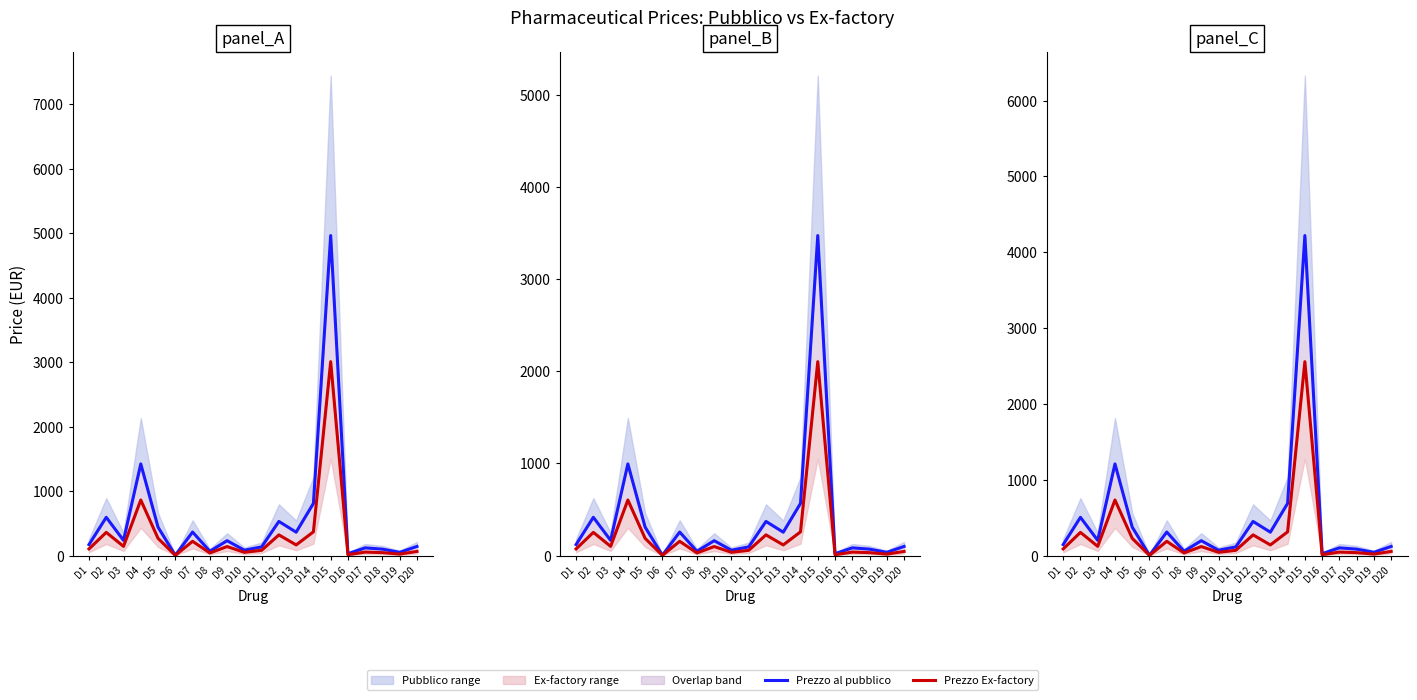

At which category is the sum across all series the highest?

D15